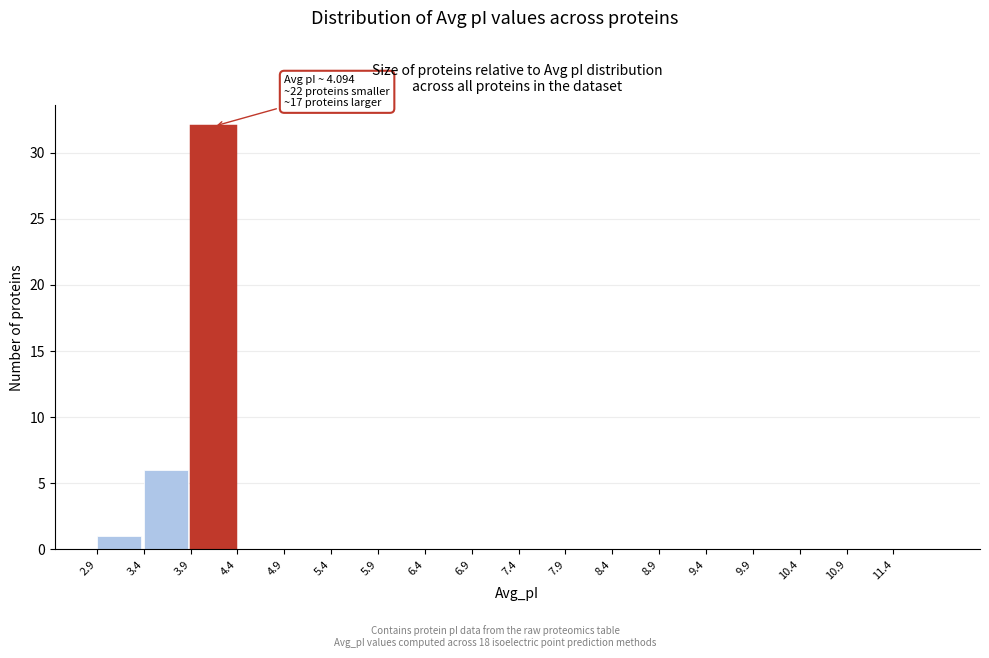

Which range on the x-axis has the tallest bar?

3.9 to 4.4